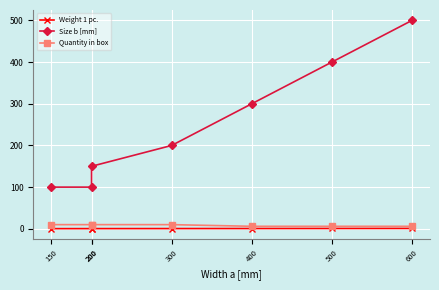

Does the chart display data point markers on the line(s)?

Yes